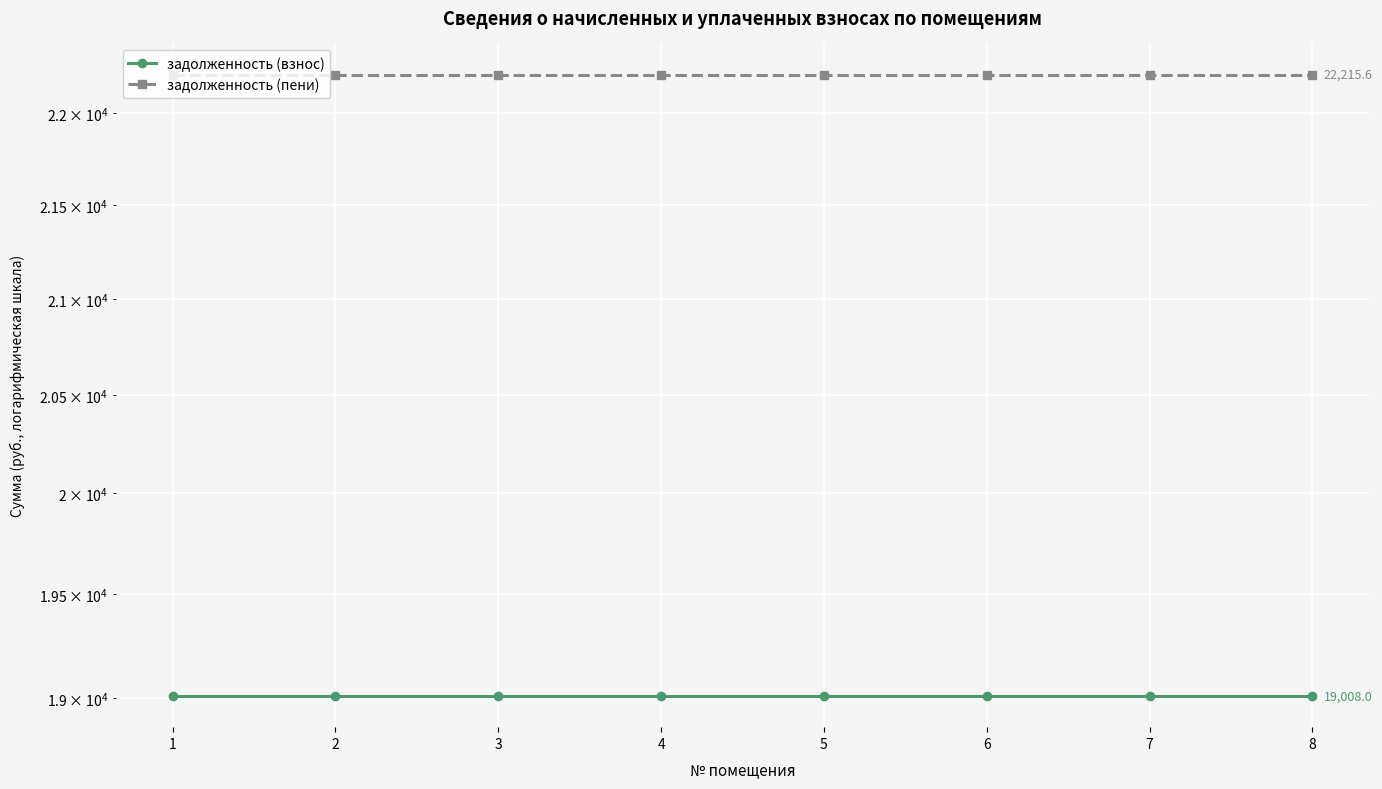

Read the задолженность (взнос) value at 1.

19008.0